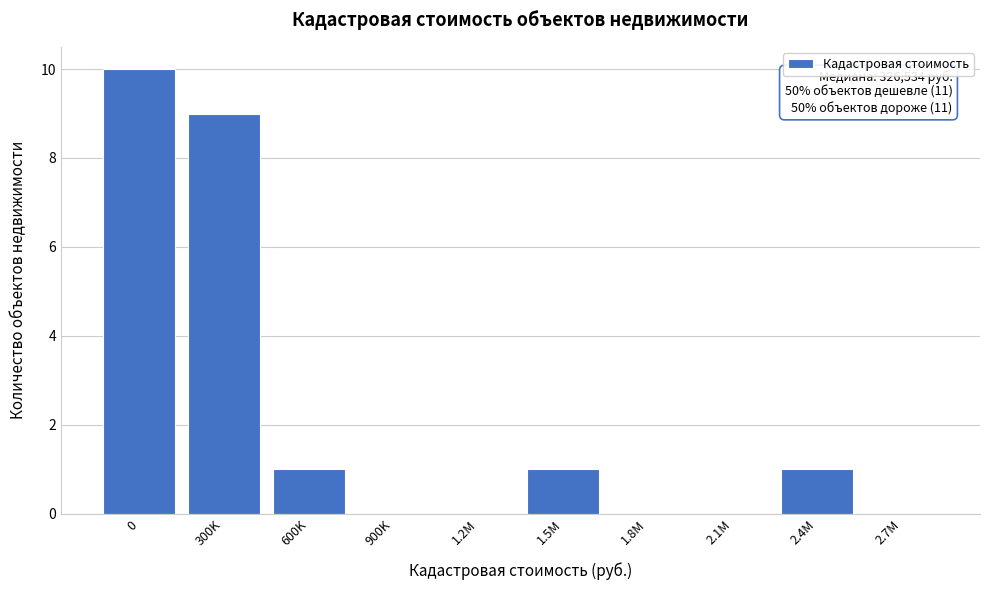

Reading left to right, extract all data points from this chart.

0=10	300K=9	600K=1	900K=0	1.2M=0	1.5M=1	1.8M=0	2.1M=0	2.4M=1	2.7M=0